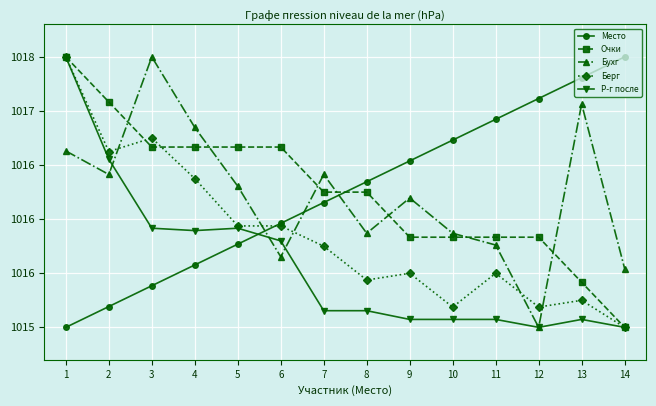

Is this an area chart (filled region under the line)?

No